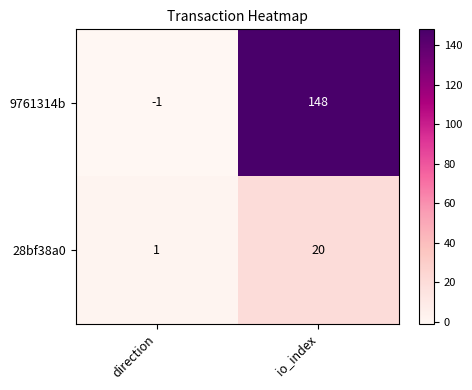

What is the spread (max minus min) of values at direction?

2